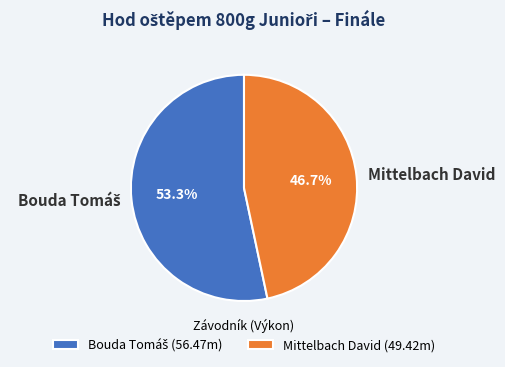

Which slice is the smallest?

Mittelbach David